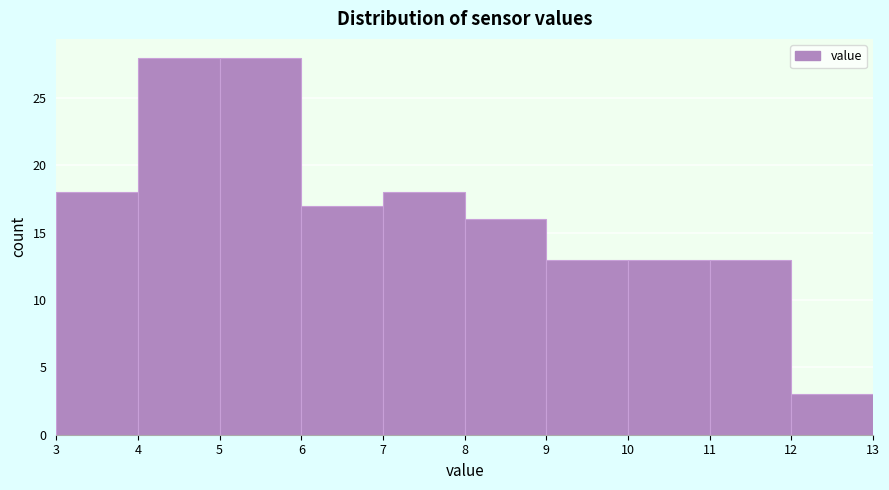

How tall is the bar that spans 11 to 12 on the x-axis? The values are not printed on the chart, so give them approximately, as read against the axis.

13